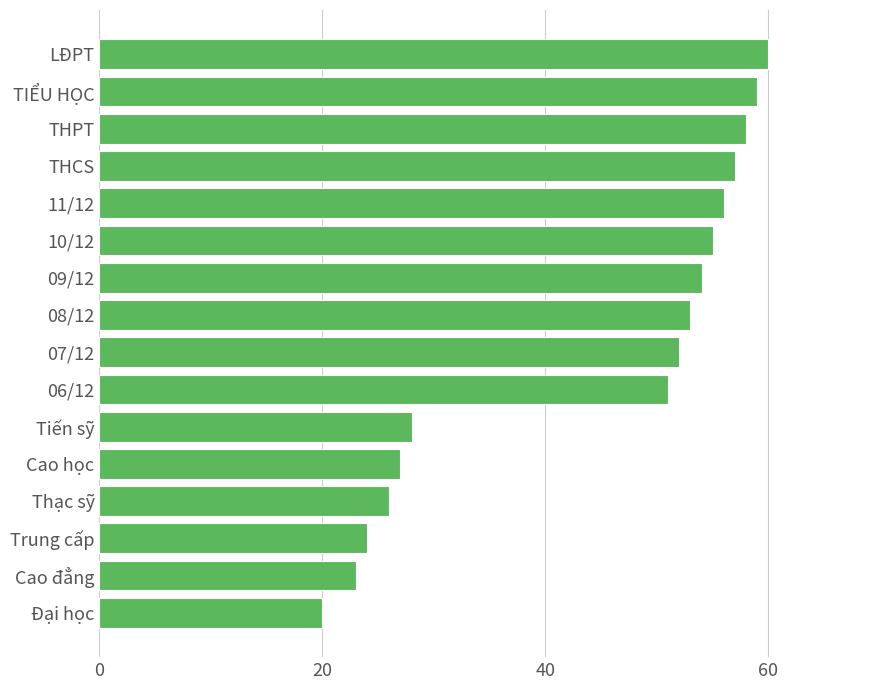

How many bars are there in total?

16